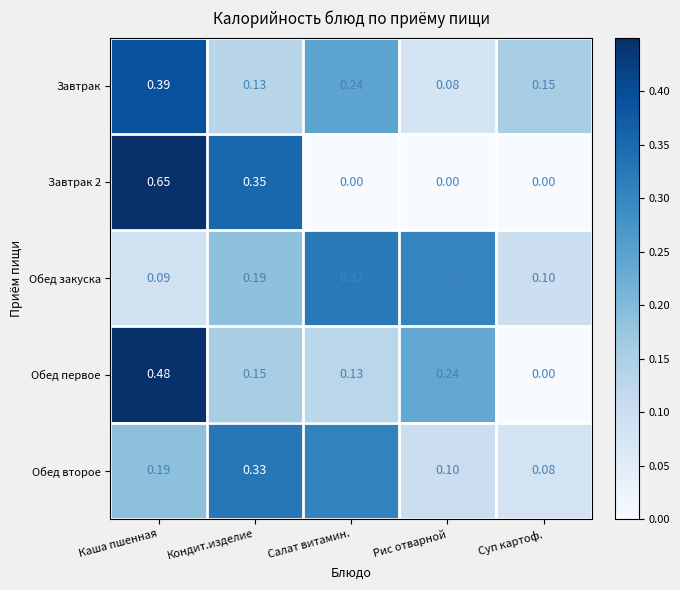

At which category is the sum across all series the highest?

Каша пшенная